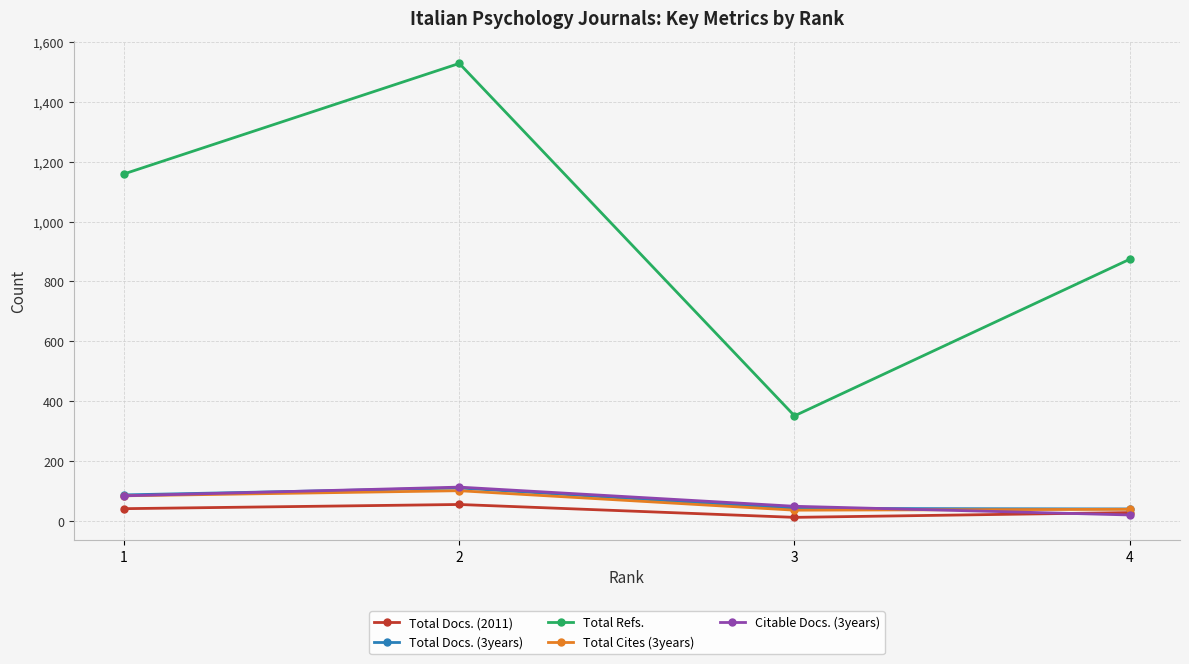

True or false: Total Docs. (3years) has more than 2 points higher than both neighbors.

False